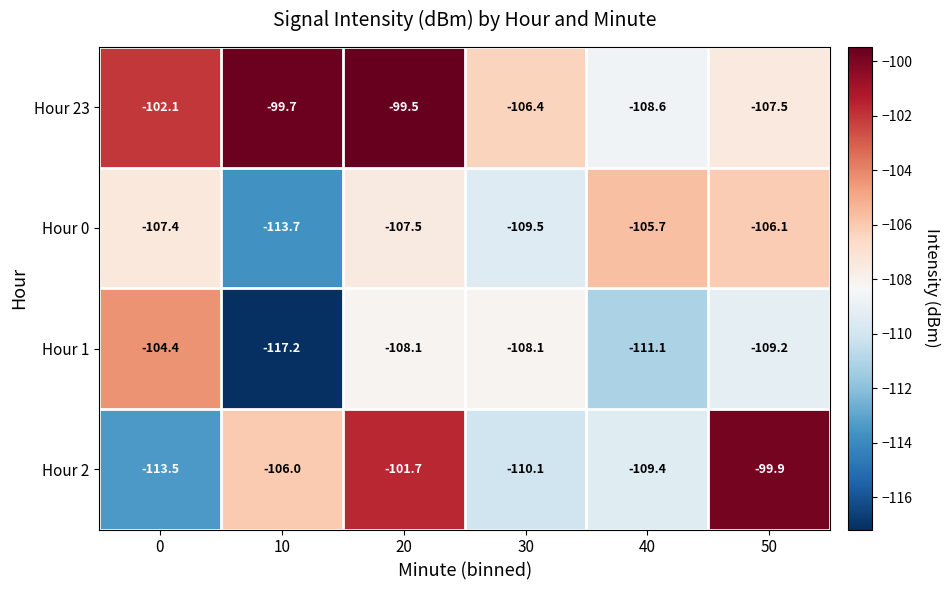

Read the Hour 1 value at 10.

-117.2